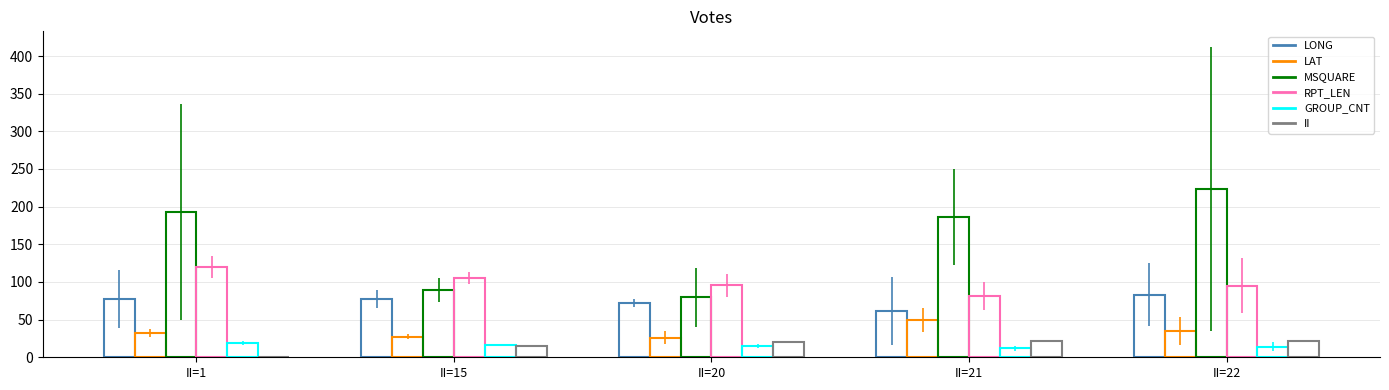

Reading left to right, transcribe all the data shown in this chart.

LONG: 77.0	77.5	71.7	61.4	82.9
LAT: 32.5	27.3	26.1	49.4	34.6
MSQUARE: 193.2	89.1	79.6	186.5	223.2
RPT_LEN: 120.0	105.2	95.3	81.2	95.2
GROUP_CNT: 18.5	16.4	14.7	11.8	14.1
II: 1.0	15.0	20.0	21.0	22.0